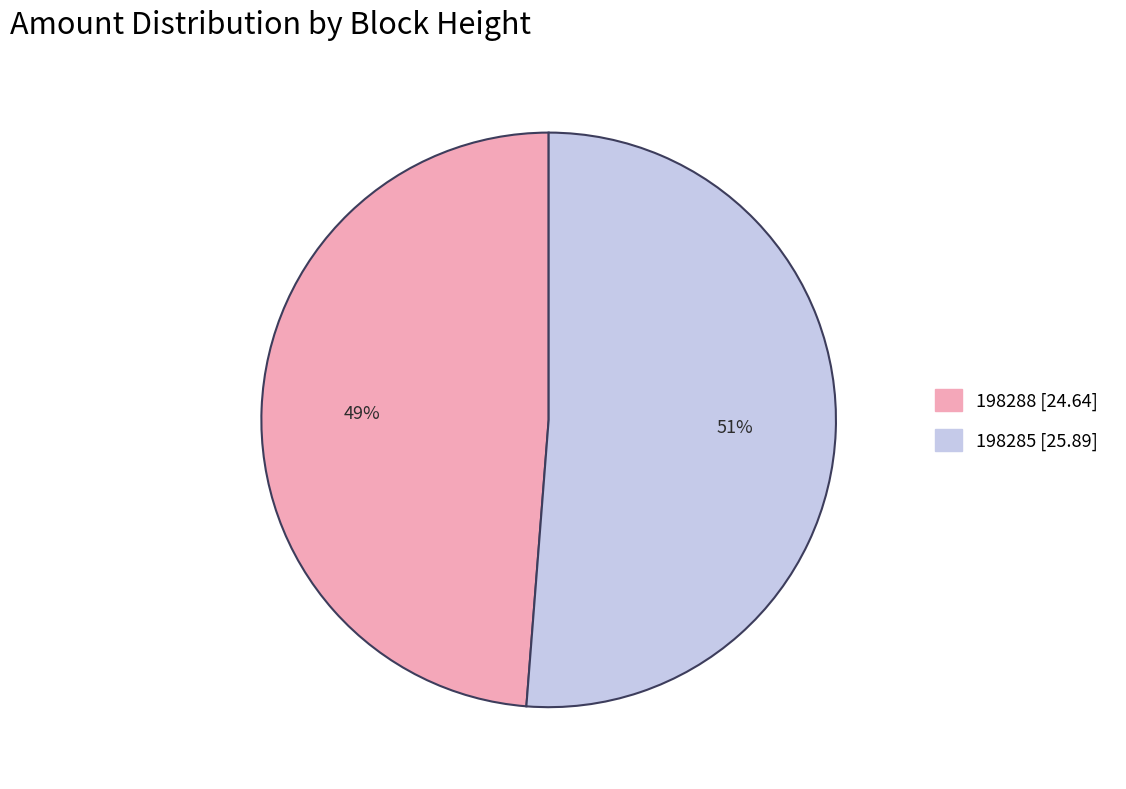

The 198288 slice represents 49% of the pie. True or false?

True